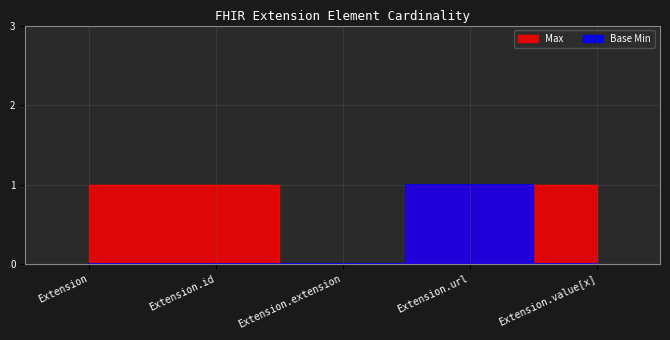

Which category has the lowest value in the Max series?

Extension.extension